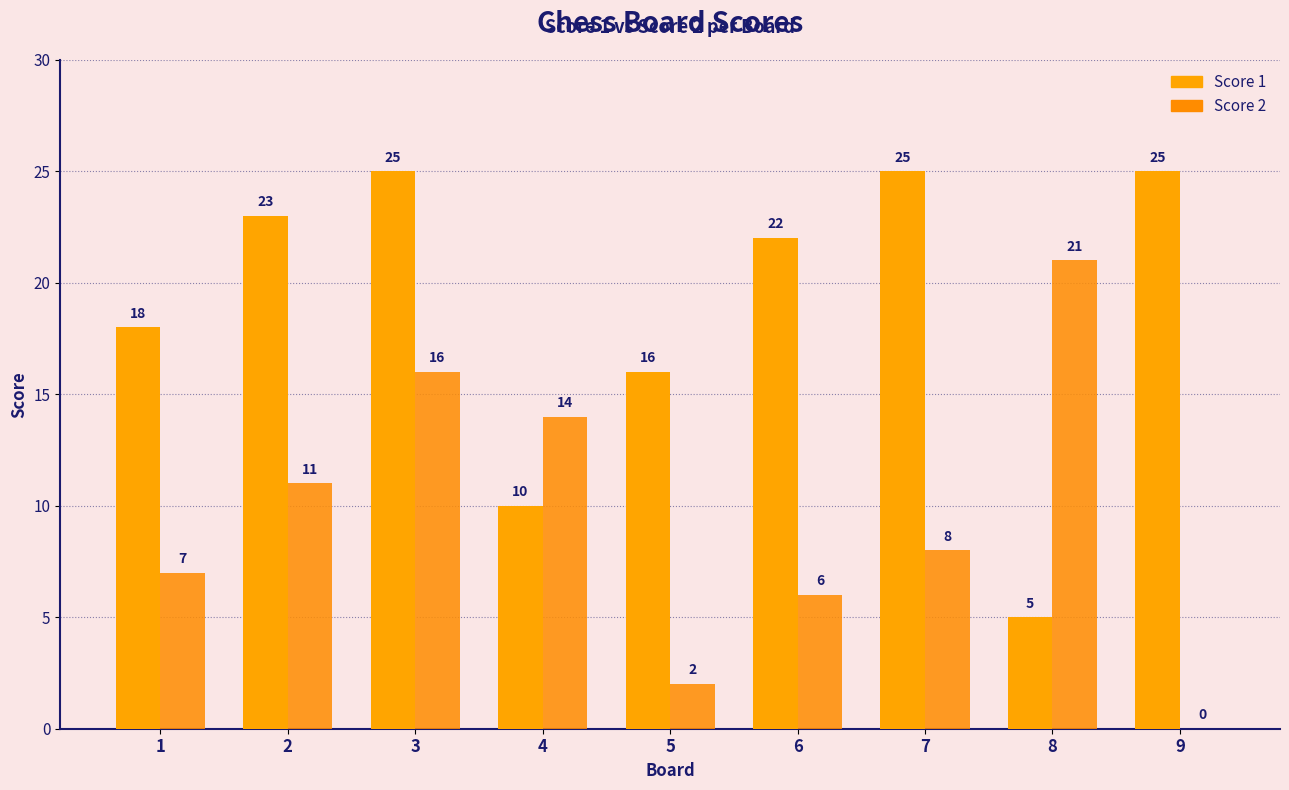

True or false: Score 1 has a value of 25 at 7.

True